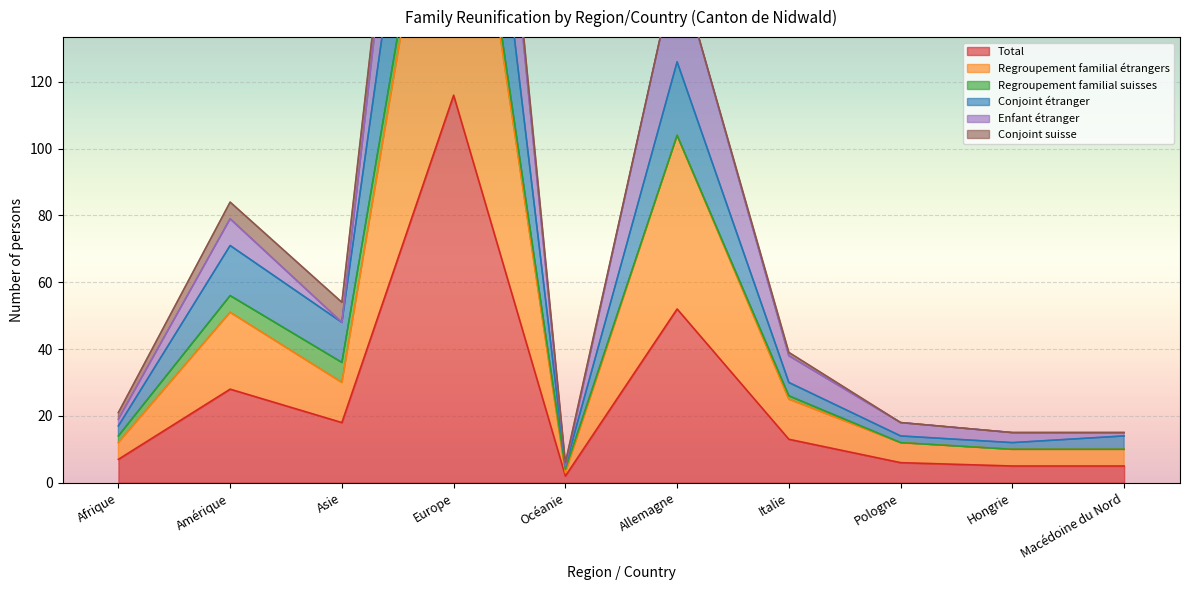

At which label does Total reach its peak?

Europe